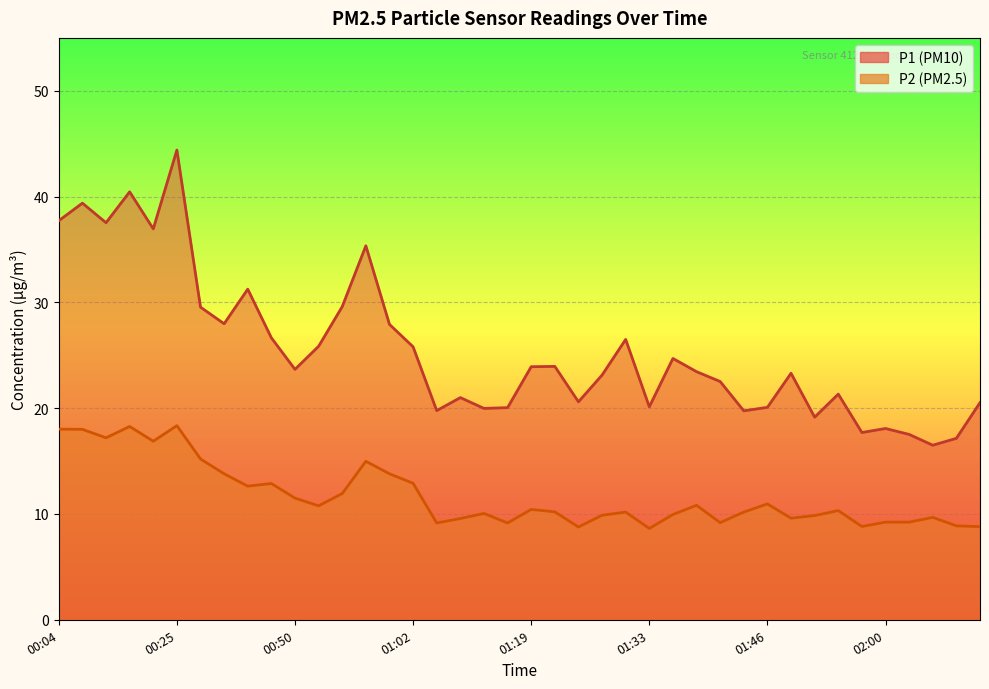

Read the P2 value at 01:55.

8.8